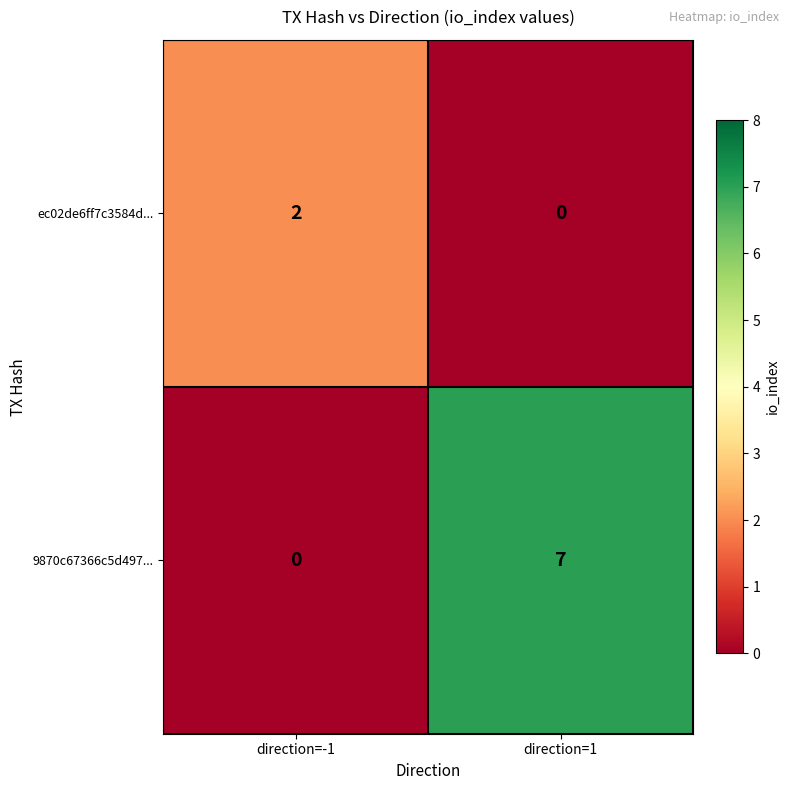

What is the spread (max minus min) of values at direction=1?

7